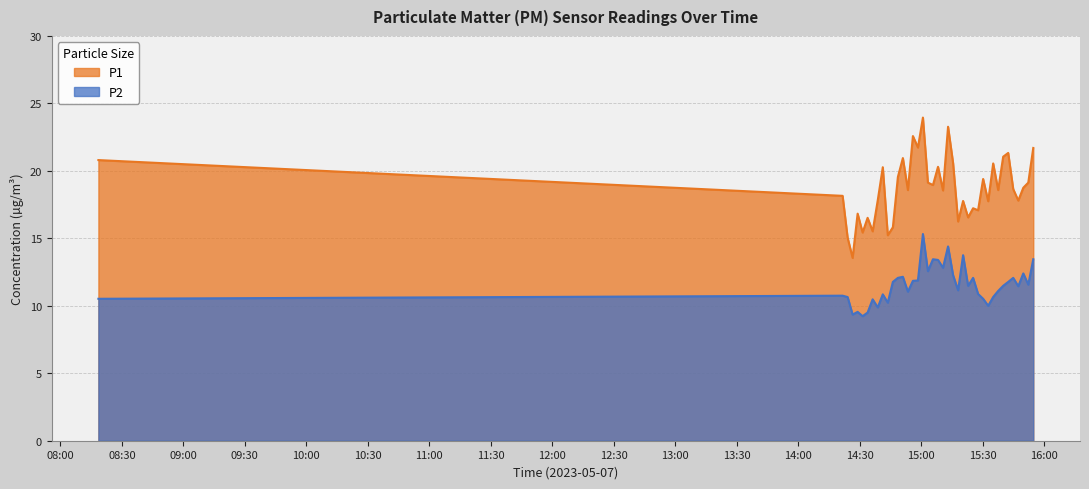

How many interior local valleys does the P1 series have?

14